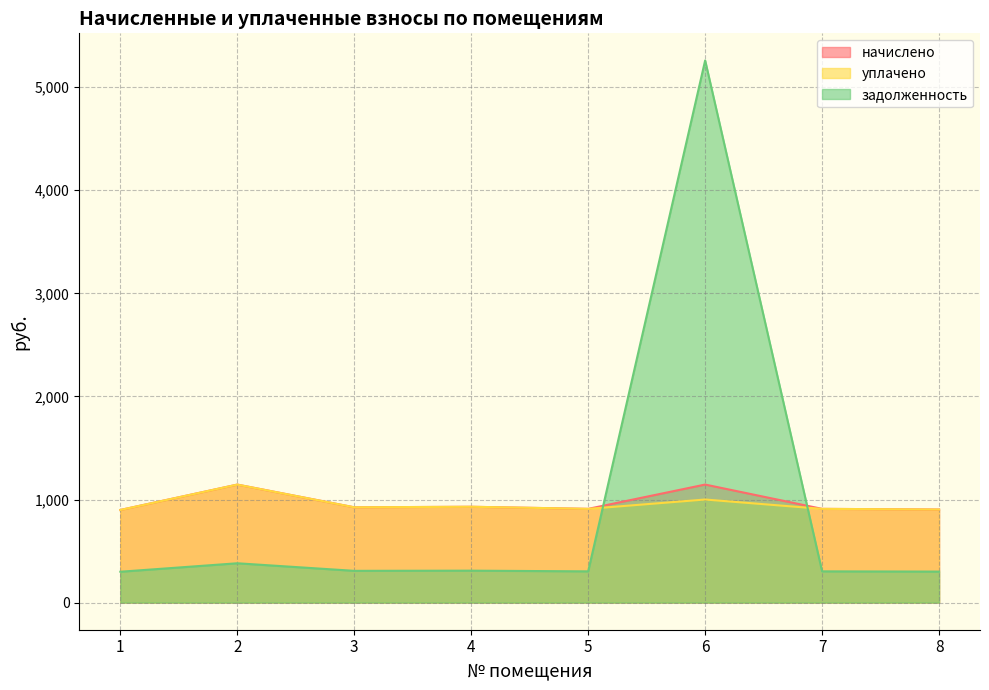

Which label corresponds to the largest value in the chart?

6